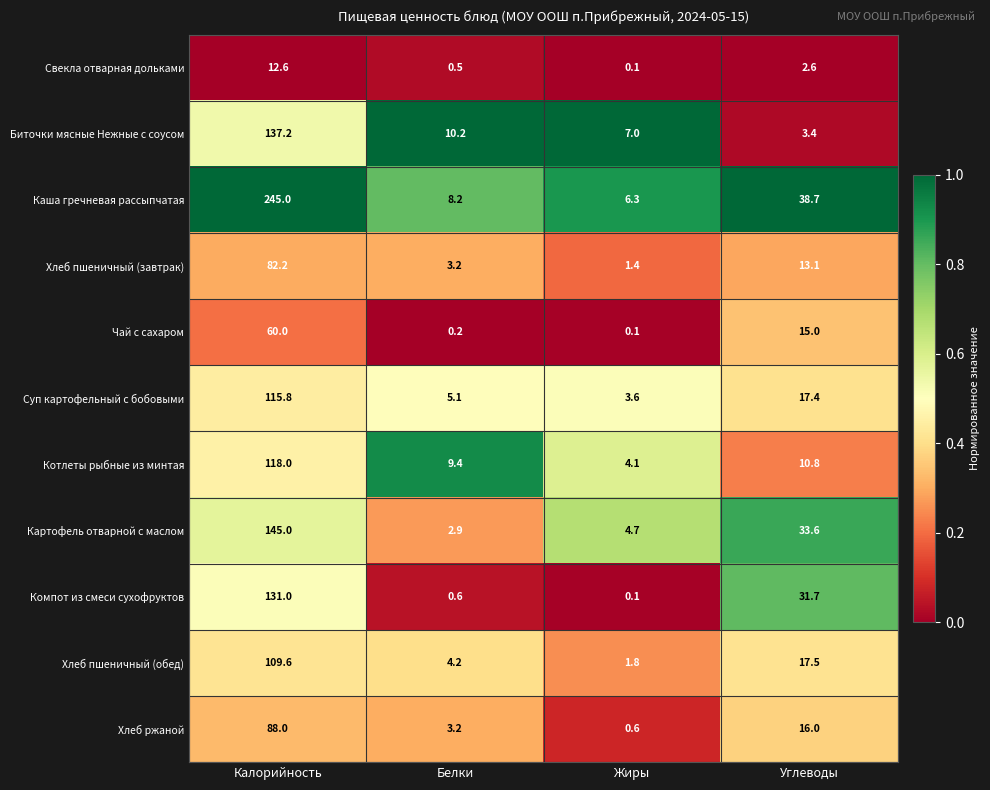

What is the maximum value for Биточки мясные Нежные с соусом?

137.2